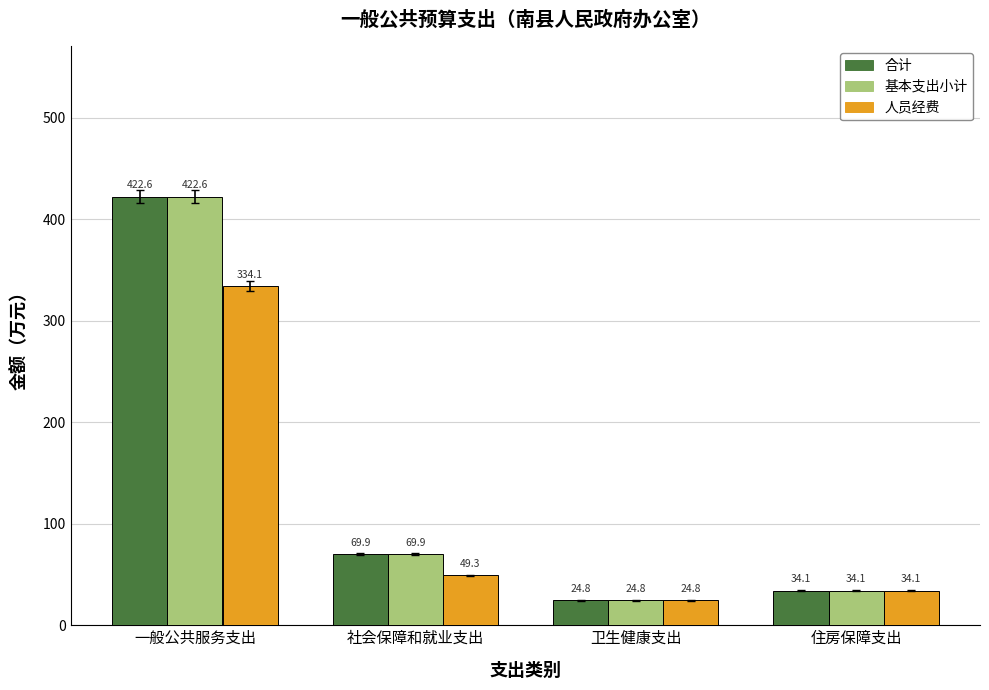

What is the difference between the highest and lowest values at 一般公共服务支出?

88.5